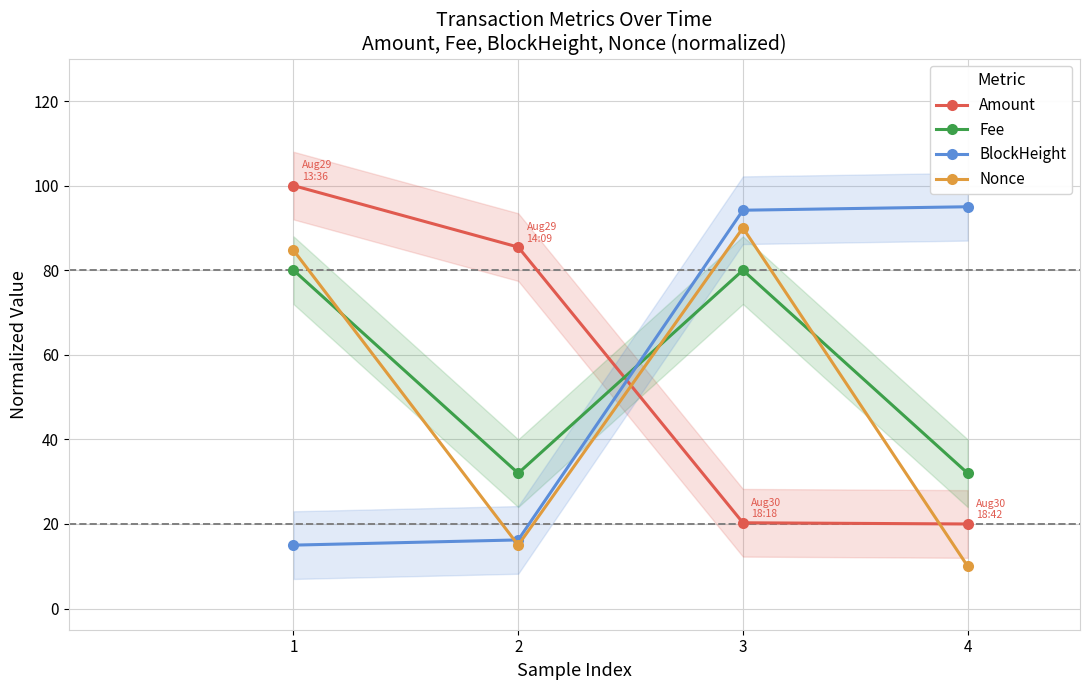

Rank the series by their maximum value, from lowest to highest.

Fee, Nonce, BlockHeight, Amount